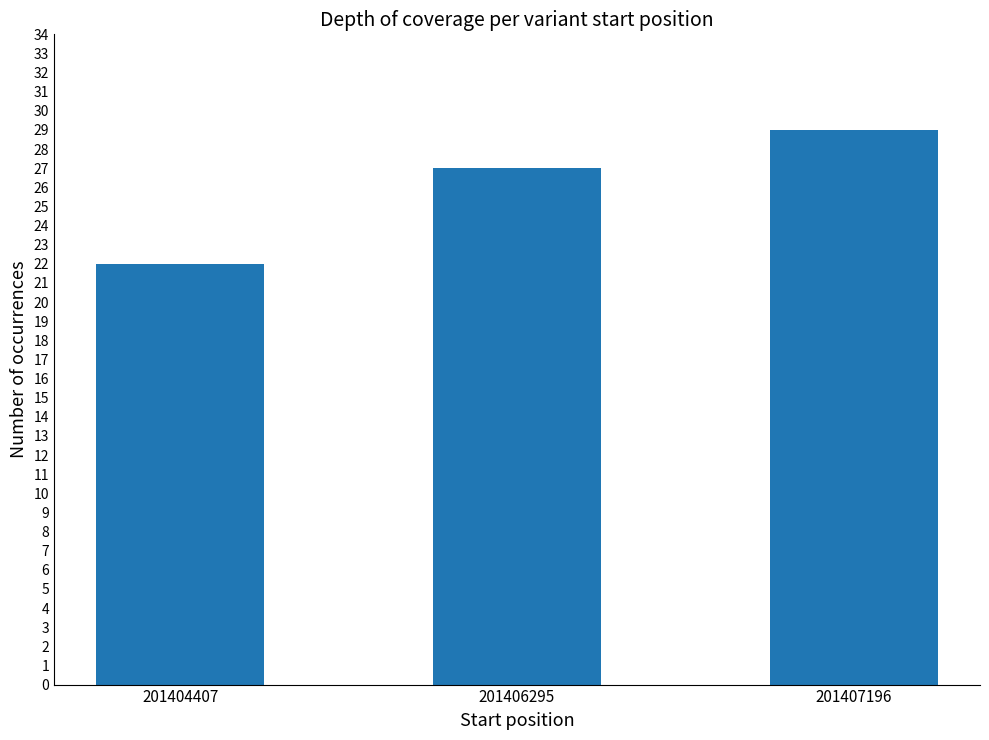

What is the value of the 3rd bar from the left?

29